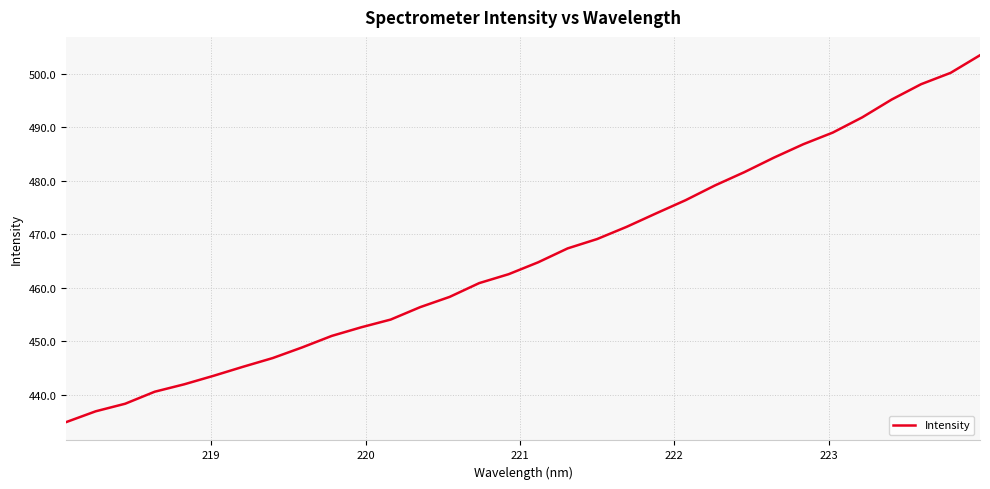

What is the difference between the maximum and minimum values?

68.6